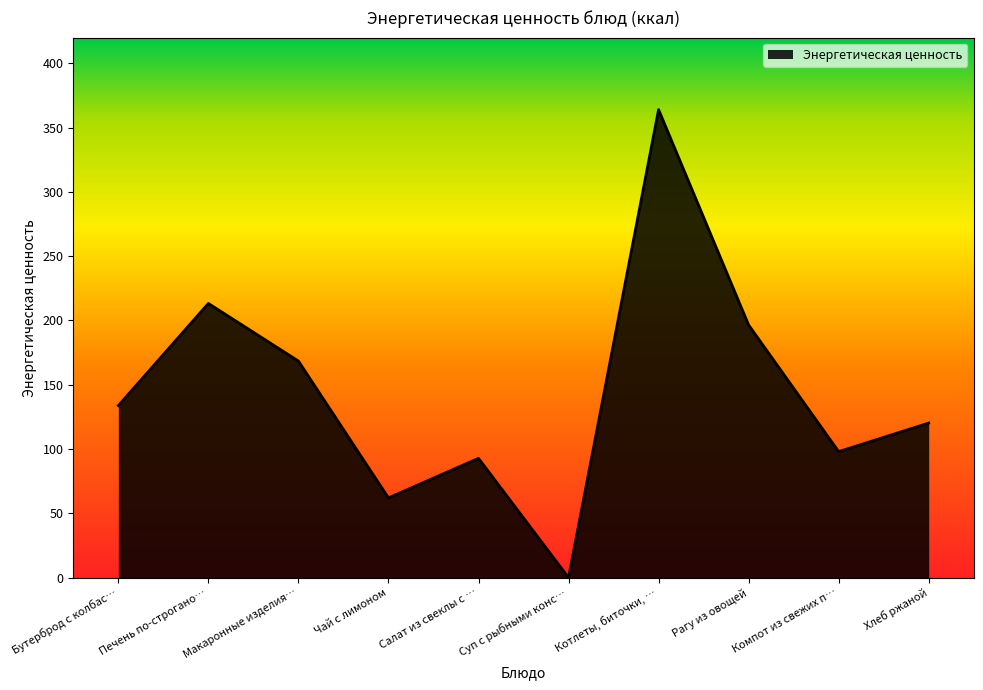

How many interior local peaks (higher than both neighbors) does the data have?

3